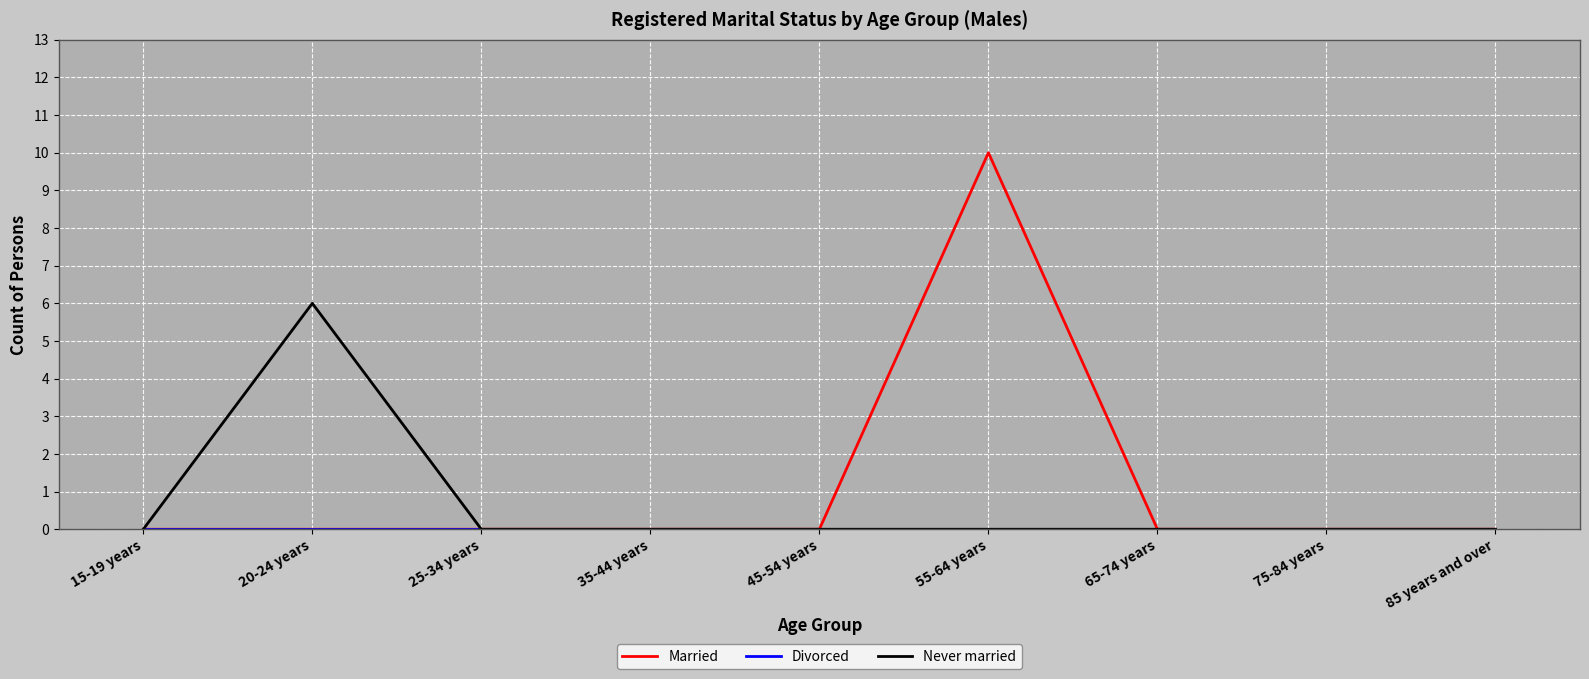

What position from the right is 15-19 years?

9